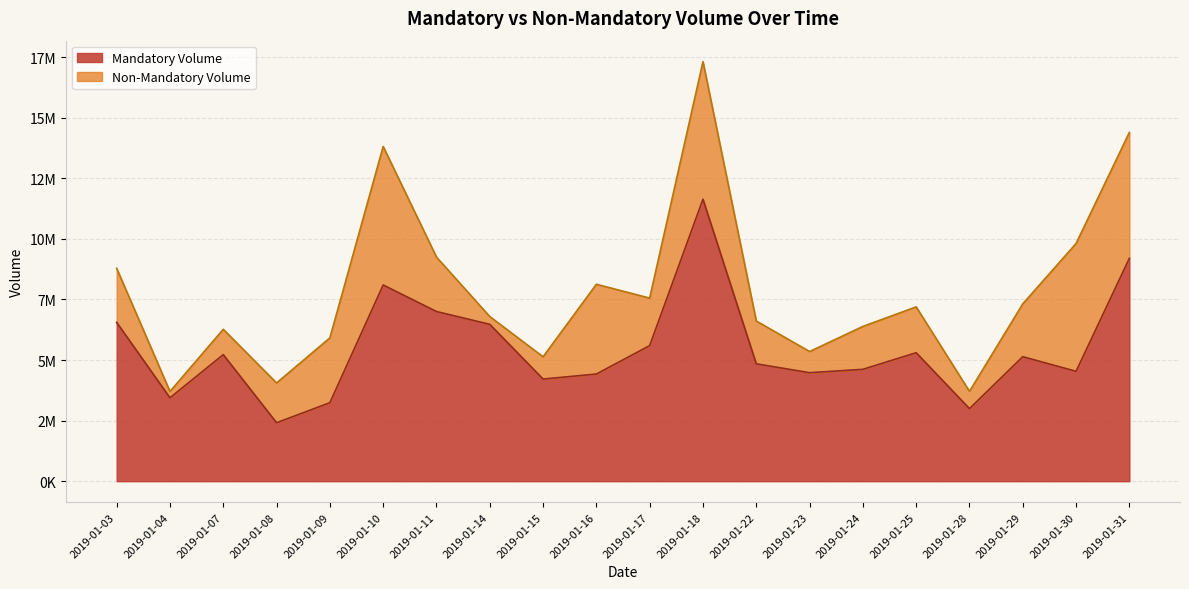

What is the change in value from 2019-01-24 to 2019-01-30?

-81554